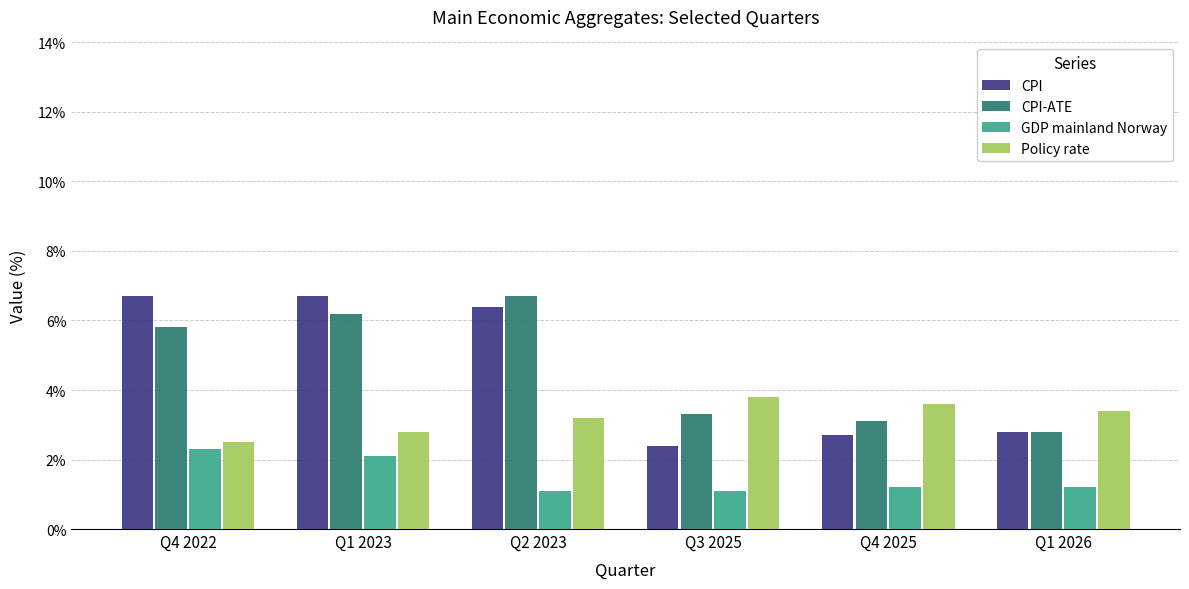

Is the value of GDP mainland Norway at Q1 2023 greater than the value of Policy rate at Q3 2025?

No